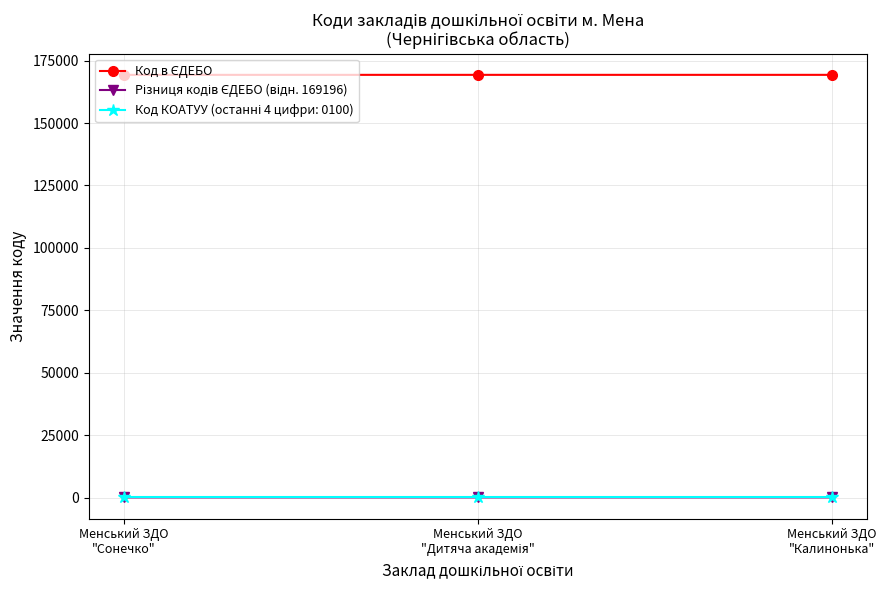

At how many categories does at least one series exceed 166347?

3